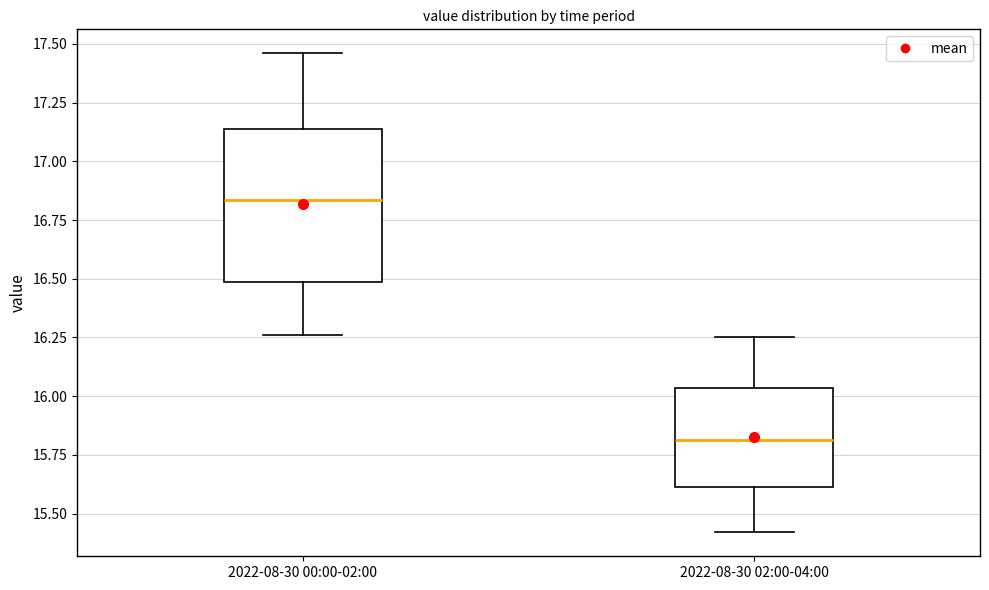

Reading left to right, read every box against the y-axis: the position of its median line, the range the box covers, and the ends of its whiskers. The values are not printed on the chart, so give them approximately, as read against the axis.

2022-08-30 00:00-02:00: median 16.85, box 16.50 to 17.15, whiskers 16.25 to 17.45
2022-08-30 02:00-04:00: median 15.80, box 15.60 to 16.05, whiskers 15.40 to 16.25